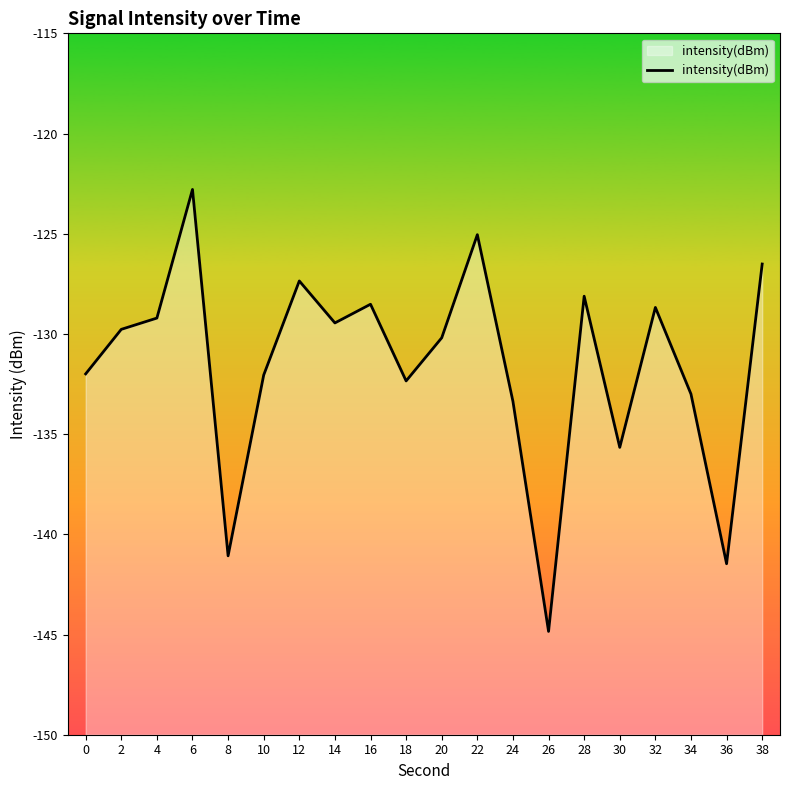

What is the sum of all values?

-2631.5